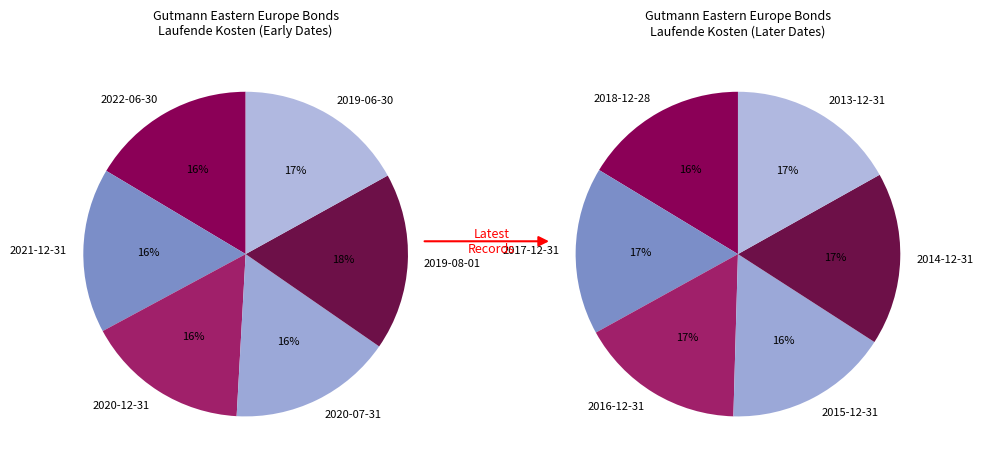

Count the number of slices in the pie.

12